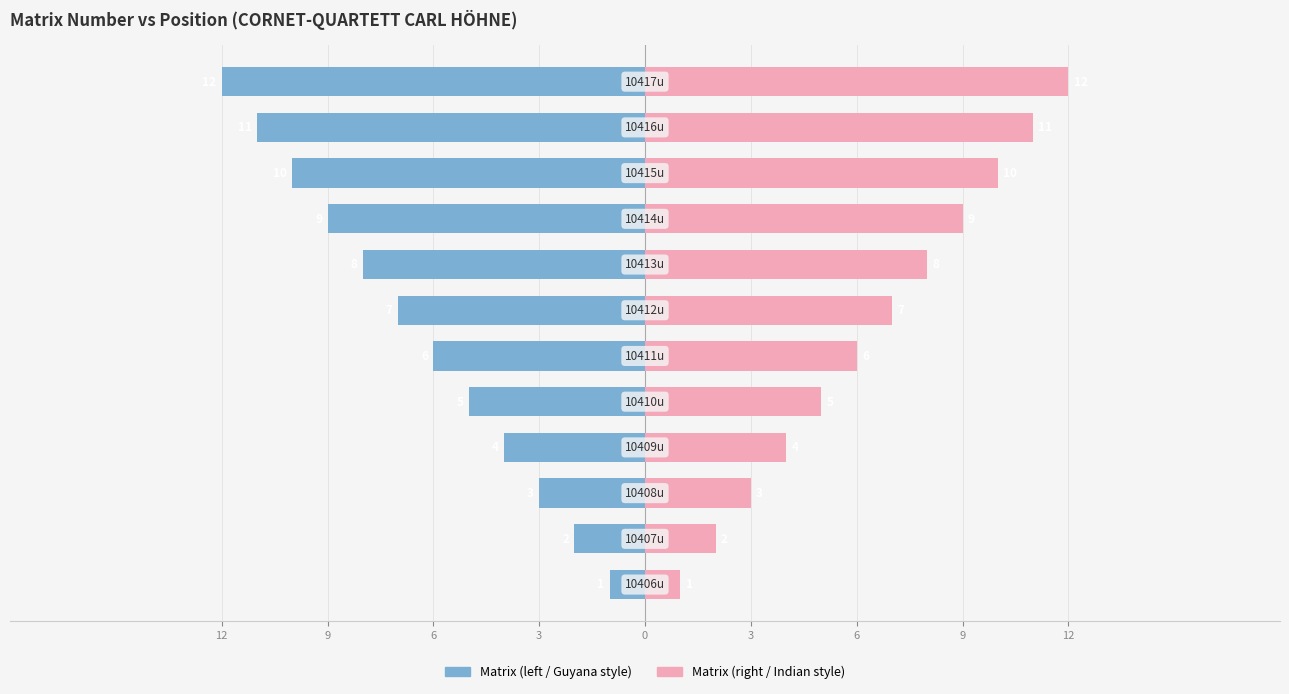

What is the difference between the Matrix (right) values at 6 and 12?

6